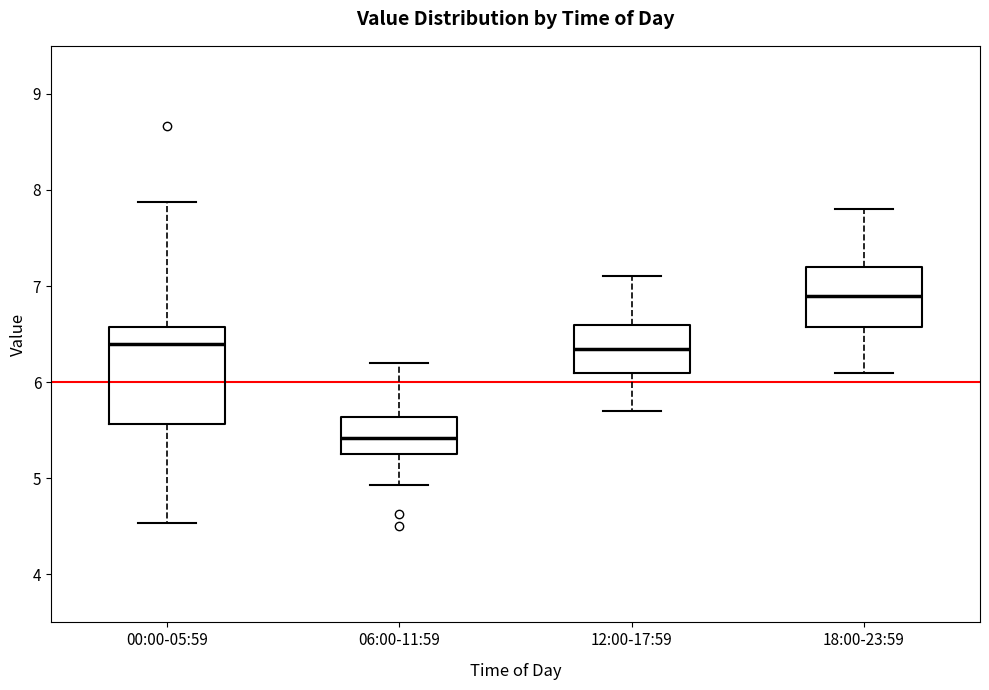

Reading left to right, transcribe this box plot: for each box, give where its median line is, the range the box spans, and where its two whiskers end, as read against the y-axis. The values are not printed on the chart, so give them approximately, as read against the axis.

00:00-05:59: median 6.4, box 5.6 to 6.6, whiskers 4.5 to 7.9
06:00-11:59: median 5.4, box 5.3 to 5.6, whiskers 4.9 to 6.2
12:00-17:59: median 6.4, box 6.1 to 6.6, whiskers 5.7 to 7.1
18:00-23:59: median 6.9, box 6.6 to 7.2, whiskers 6.1 to 7.8